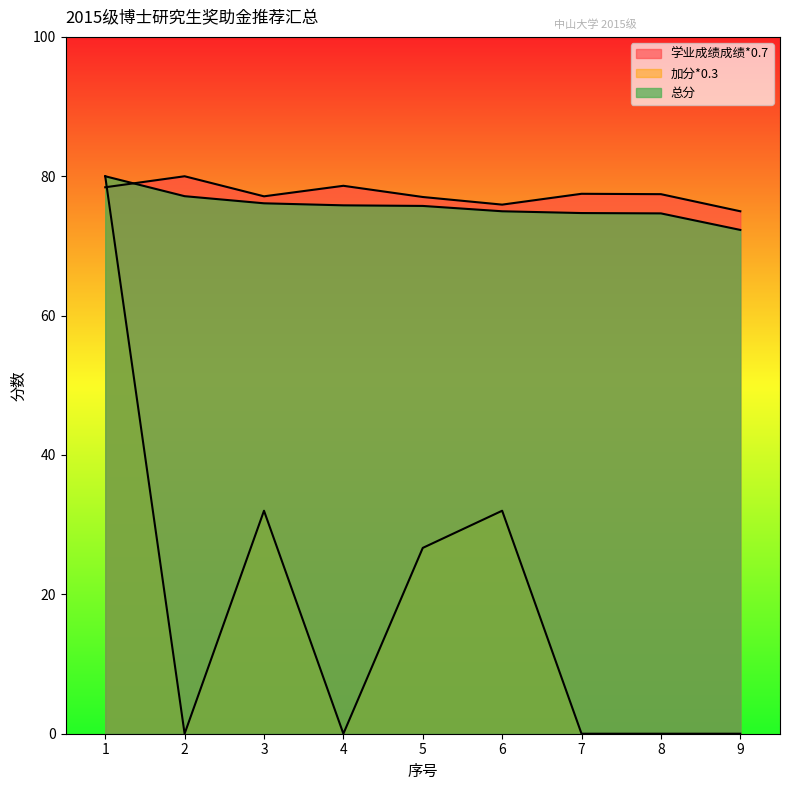

How many lines are shown in the chart?

3